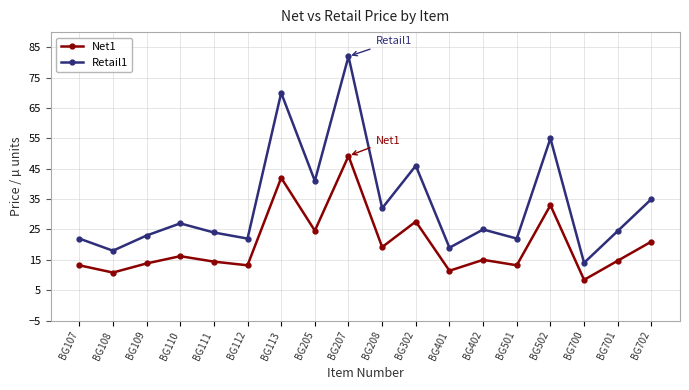

Between BG302 and BG502, which series saw the biggest shift?

Retail1